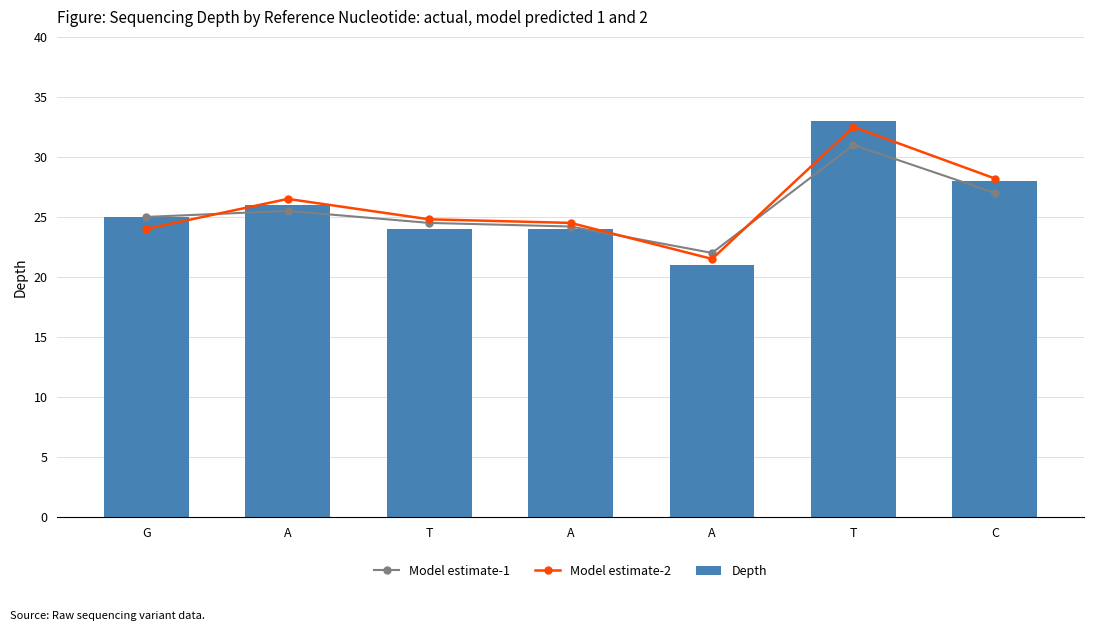

How many categories are shown in the chart?

7